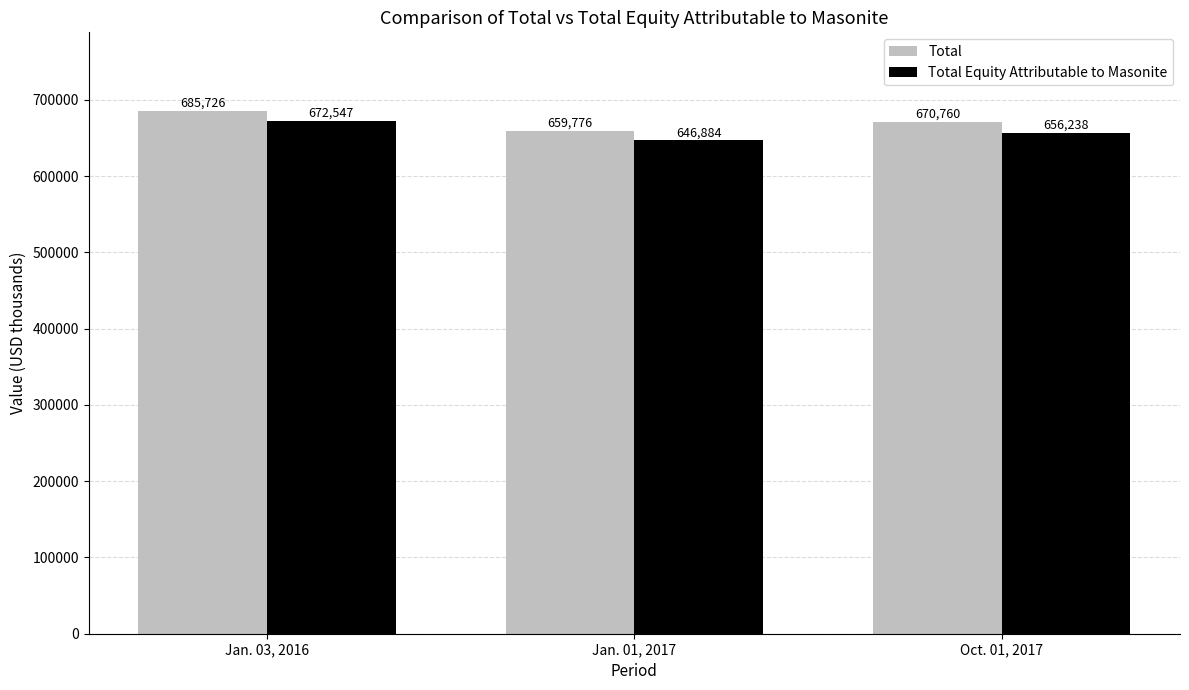

At which category does the chart reach its peak across all series?

Jan. 03, 2016